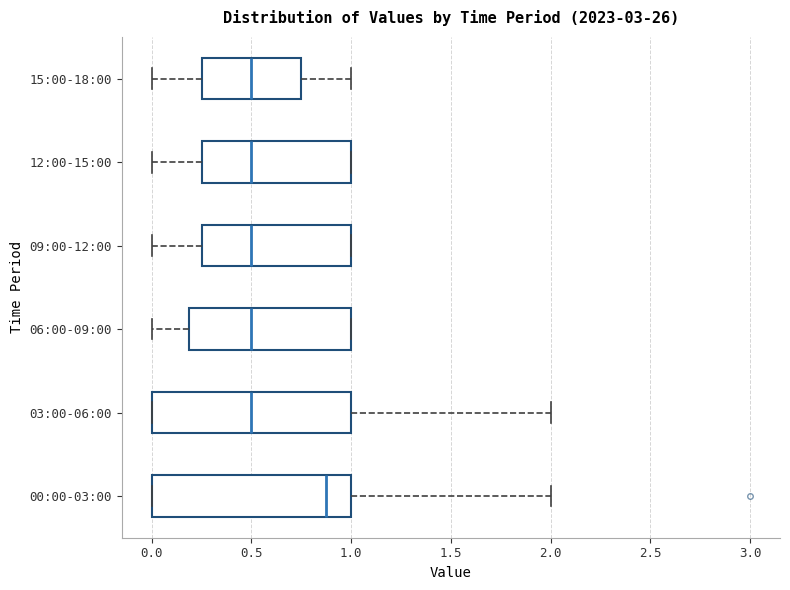

Reading bottom to top, transcribe this box plot: for each box, give where its median line is, the range the box spans, and where its two whiskers end, as read against the x-axis. The values are not printed on the chart, so give them approximately, as read against the axis.

00:00-03:00: median 0.90, box 0.00 to 1.00, whiskers 0.00 to 2.00
03:00-06:00: median 0.50, box 0.00 to 1.00, whiskers 0.00 to 2.00
06:00-09:00: median 0.50, box 0.20 to 1.00, whiskers 0.00 to 1.00
09:00-12:00: median 0.50, box 0.25 to 1.00, whiskers 0.00 to 1.00
12:00-15:00: median 0.50, box 0.25 to 1.00, whiskers 0.00 to 1.00
15:00-18:00: median 0.50, box 0.25 to 0.75, whiskers 0.00 to 1.00